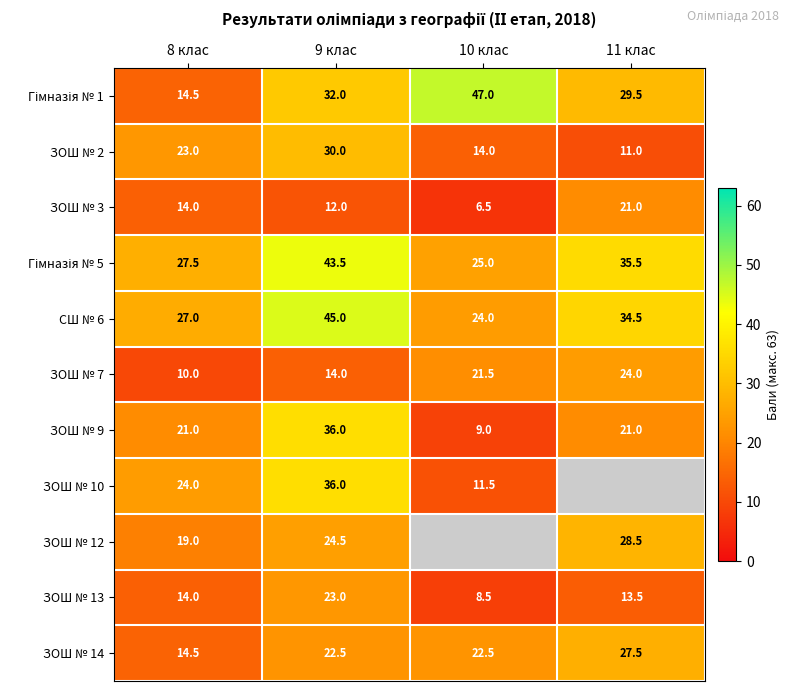

What is the total value across all series at 8 клас?

208.5